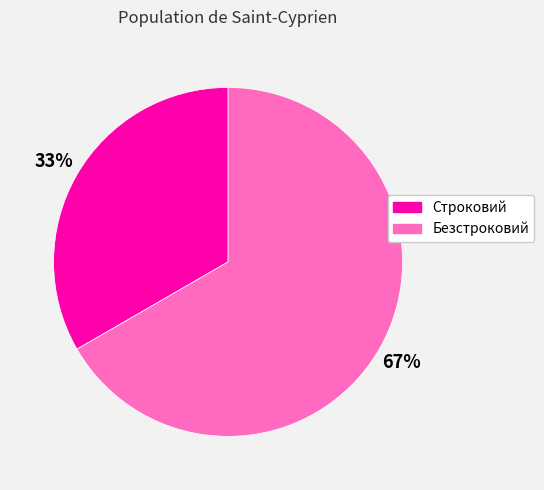

To the nearest percent, what portion does Строковий represent?

33%